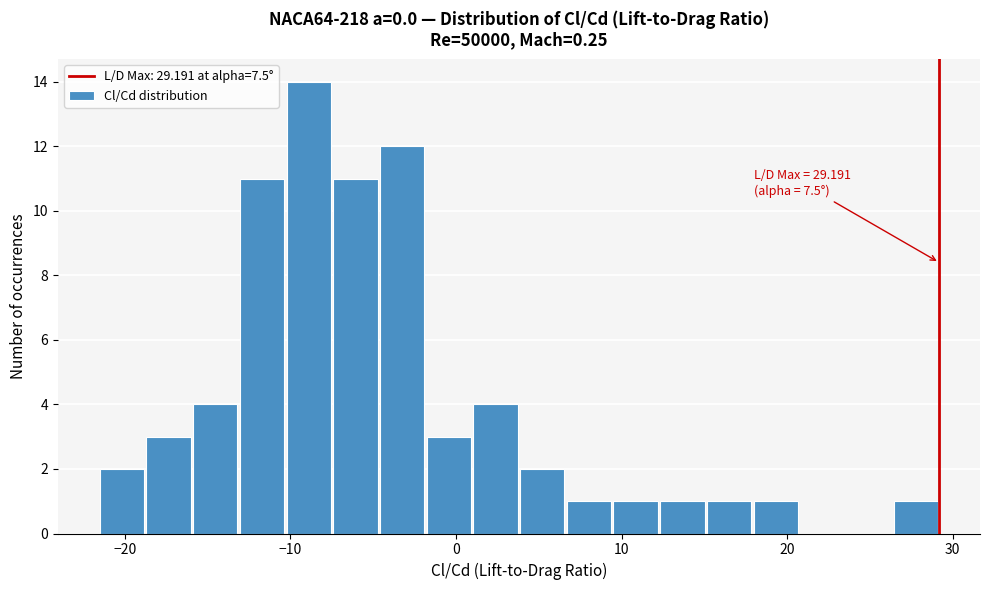

Read against the x-axis, roughly where is the centre of the tallest bar?

-9